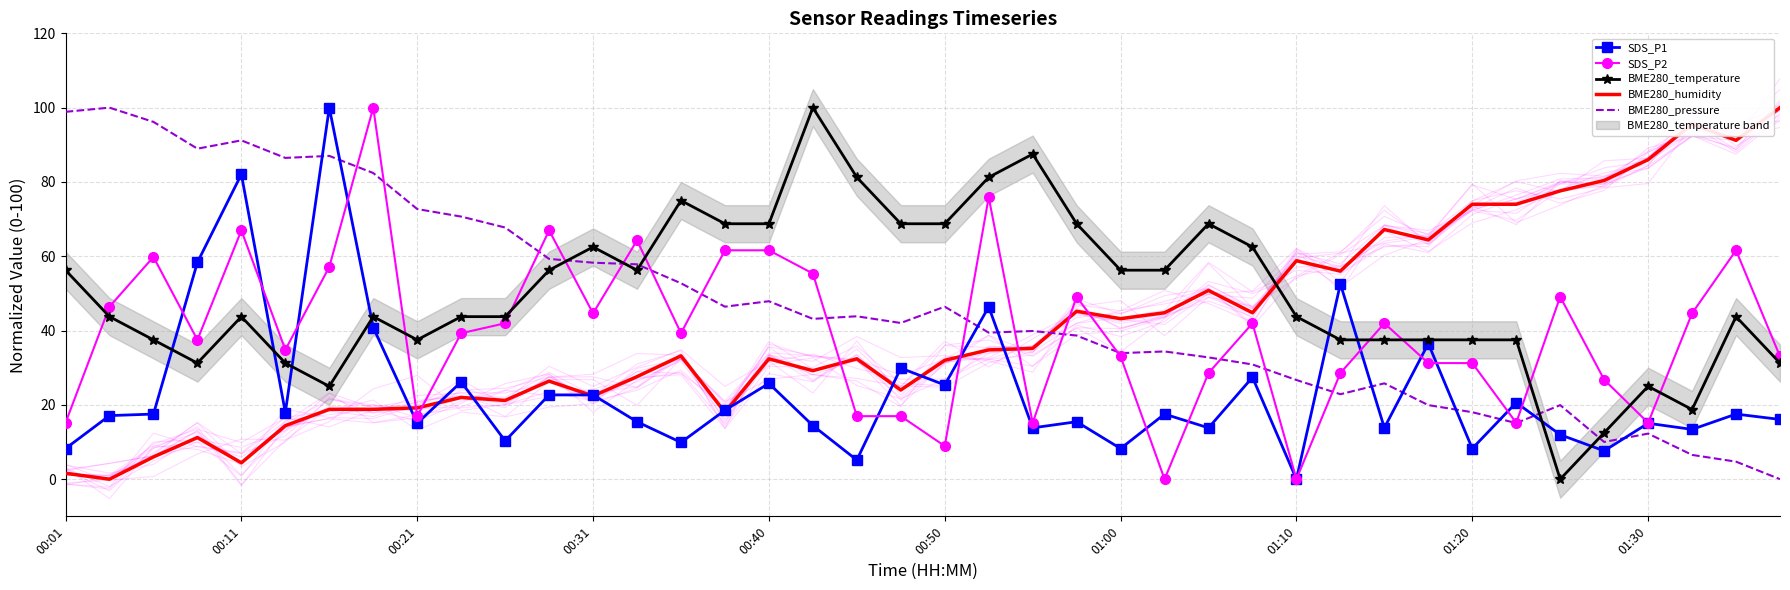

Is it true that SDS_P2 equals 8.2 at 01:30?

False